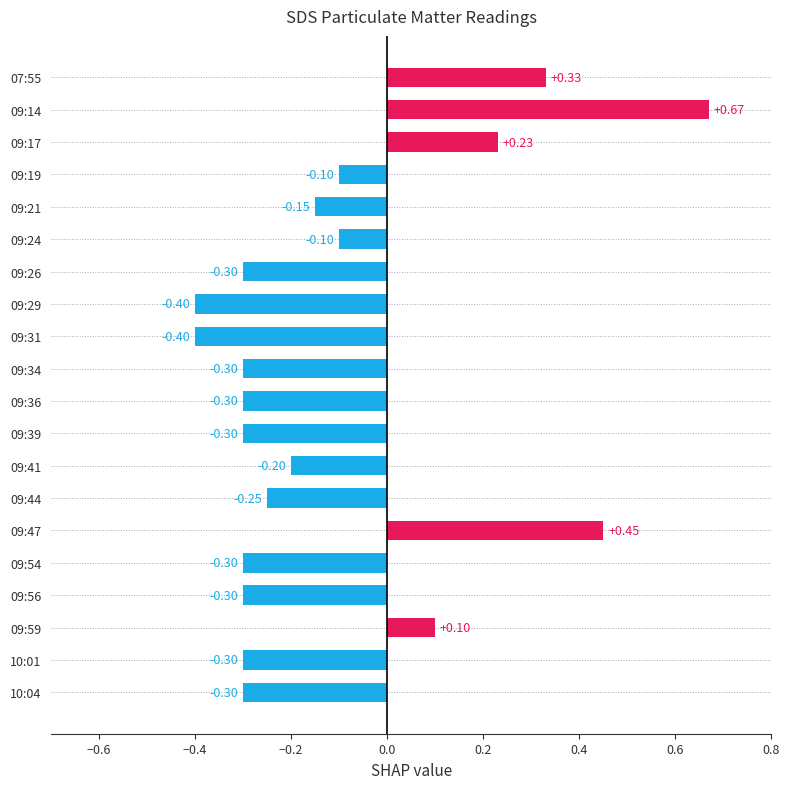

What is the sum of all values?

-2.2